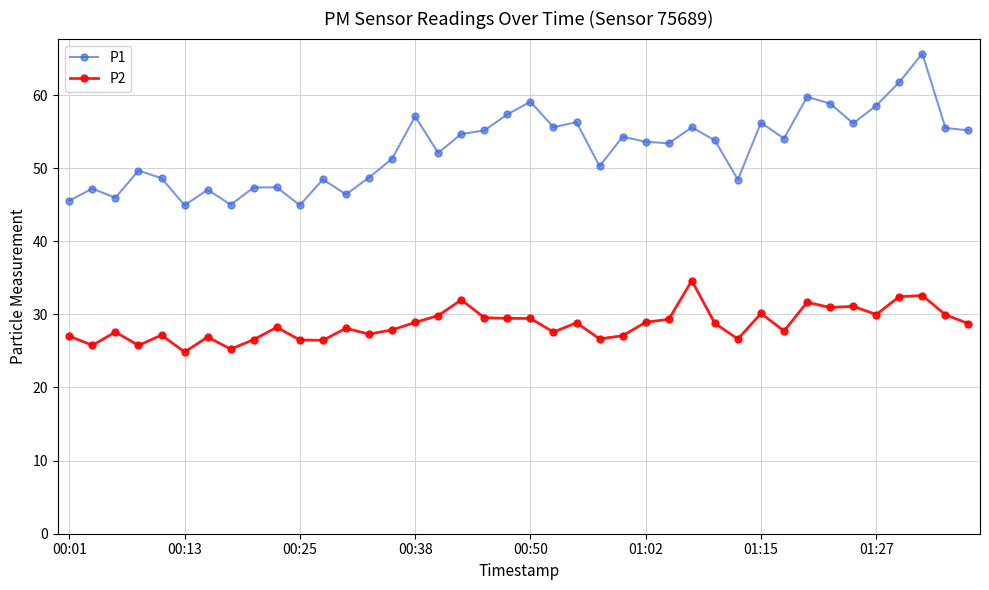

What is the difference between the second highest and minimum values in the P2 series?

7.7